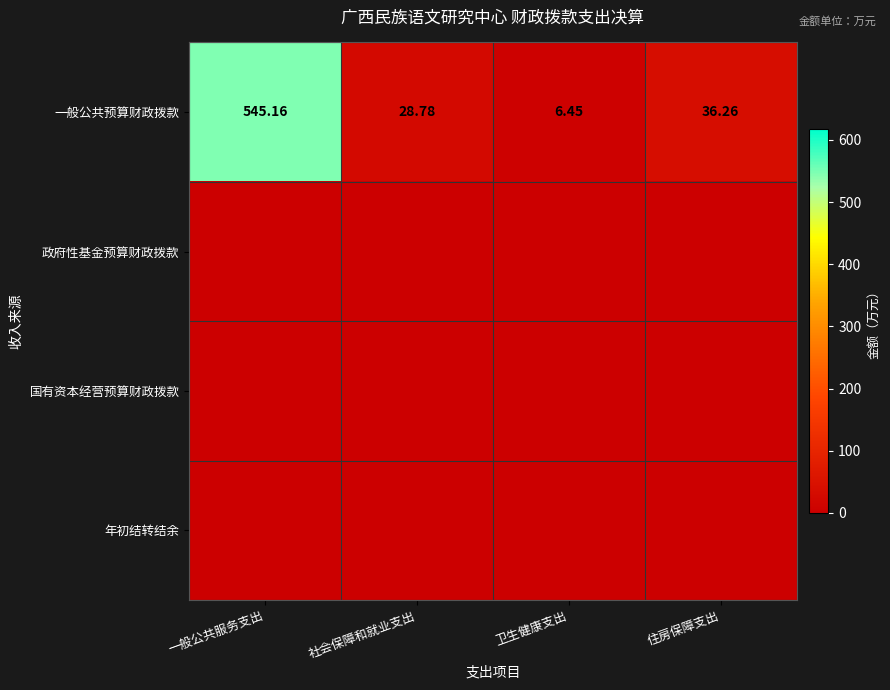

List the labels in order of 一般公共预算财政拨款 value, smallest first.

卫生健康支出, 社会保障和就业支出, 住房保障支出, 一般公共服务支出